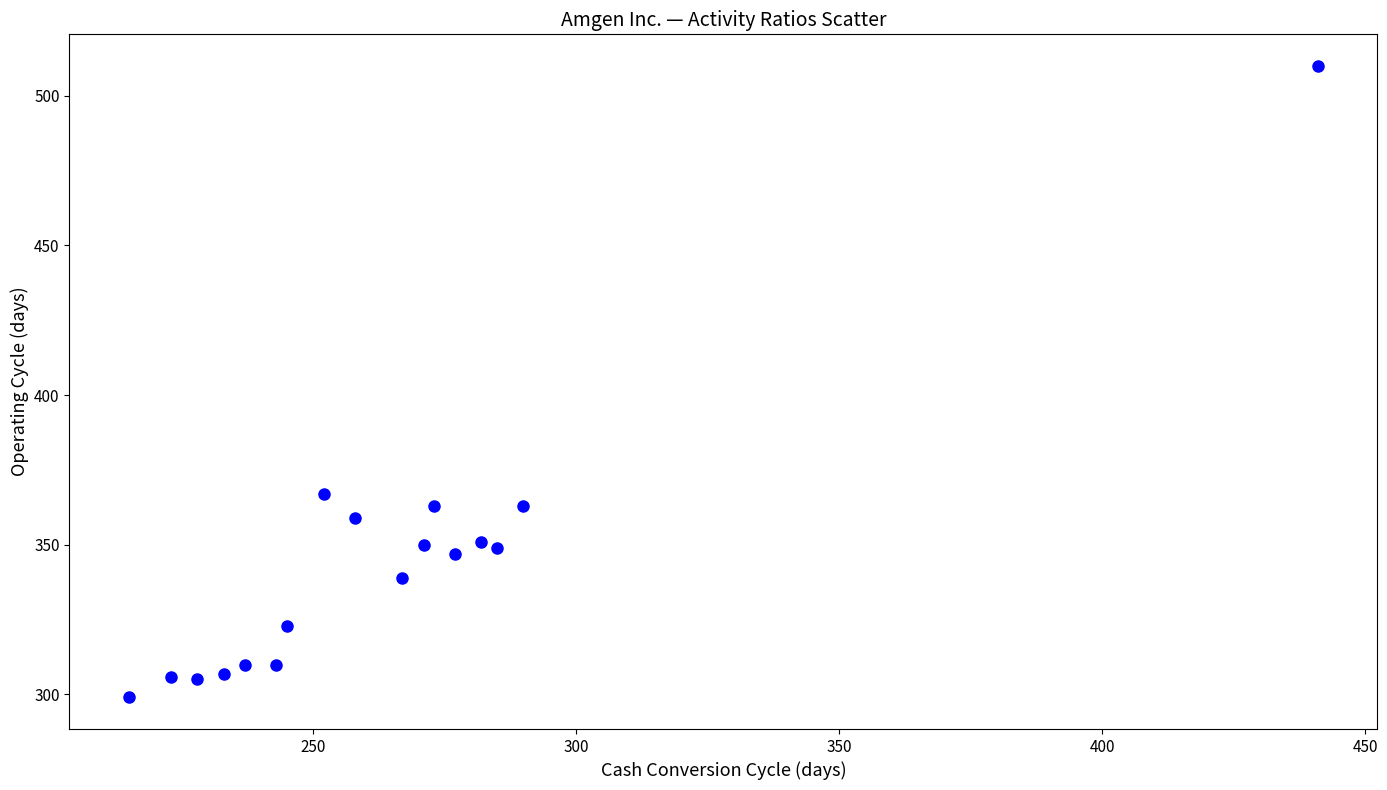

What is the range of Y values (max minus min)?

211